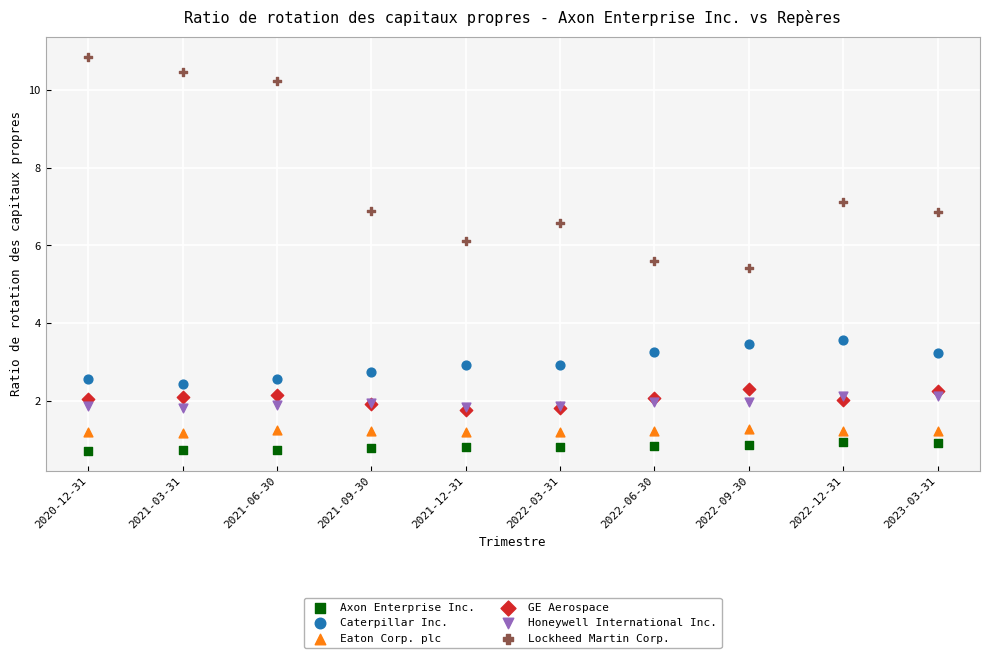

Which series contains the highest Y value?

Lockheed Martin Corp.